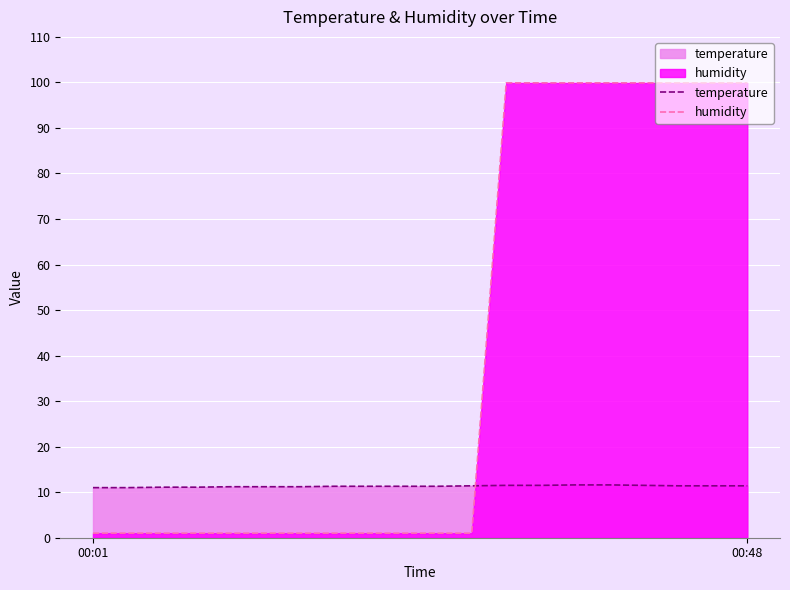

The value of humidity at 10 is 0.4. True or false?

False